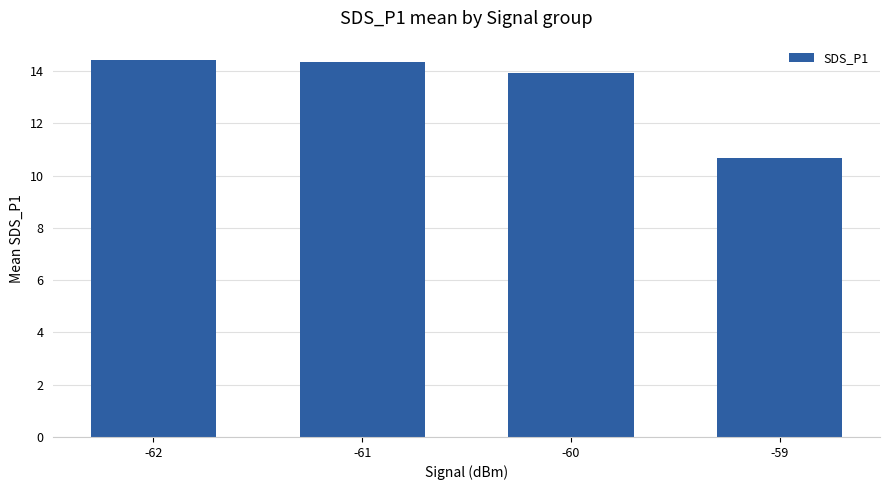

Reading left to right, what are all the values shown in this chart?

14.4	14.4	13.9	10.7